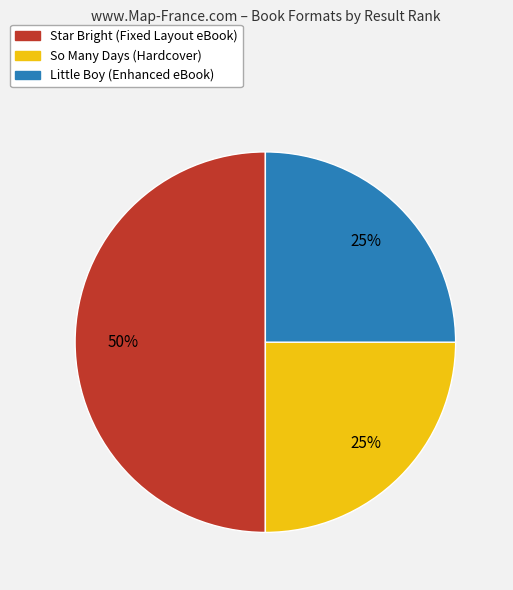

Is it true that So Many Days (Hardcover) is 18% of the pie?

False